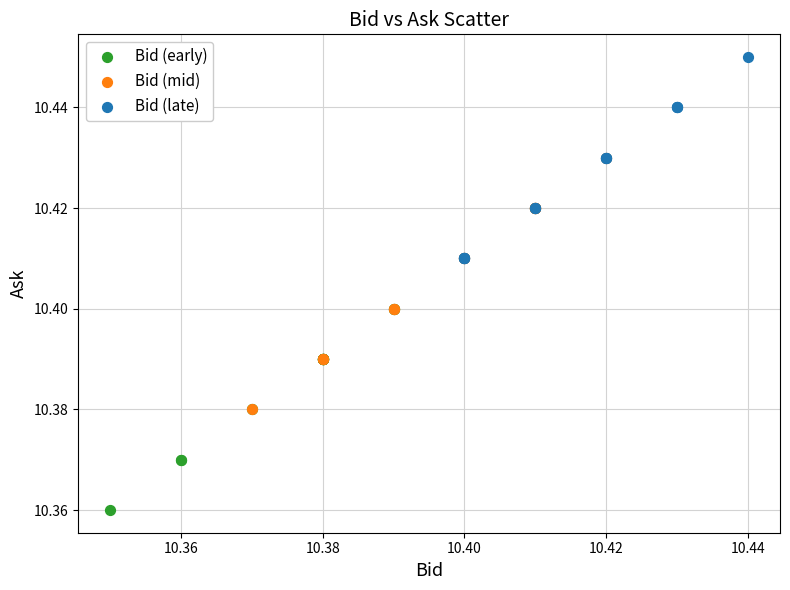

What are all the series names shown in the legend?

Bid (early), Bid (mid), Bid (late)